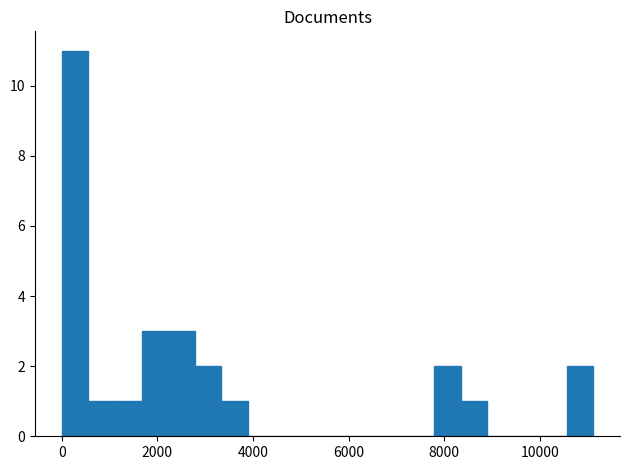

What is the maximum value shown in the chart?

11